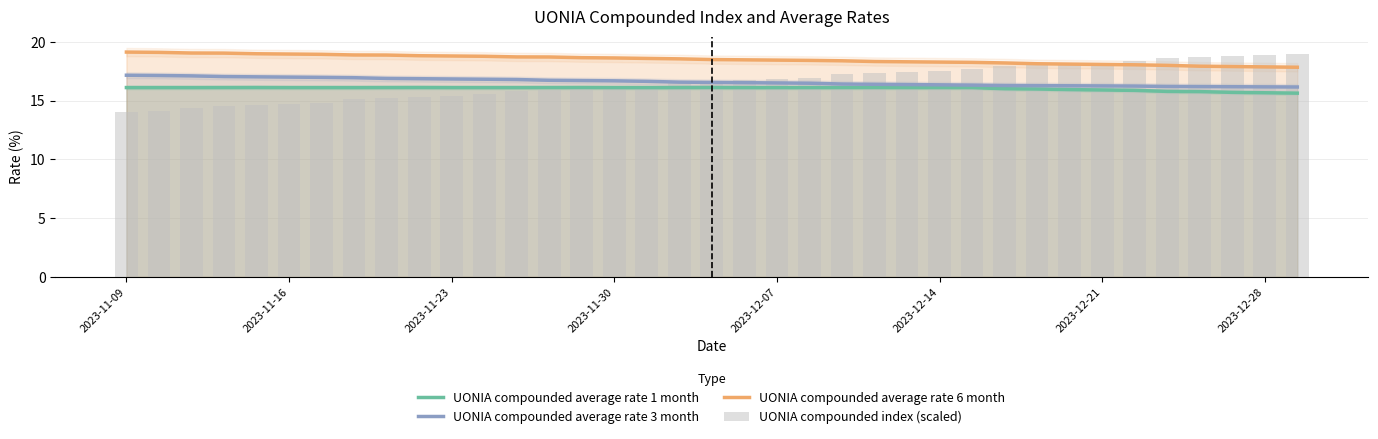

What is the average value of the UONIA compounded average rate 1 month series?

16.0